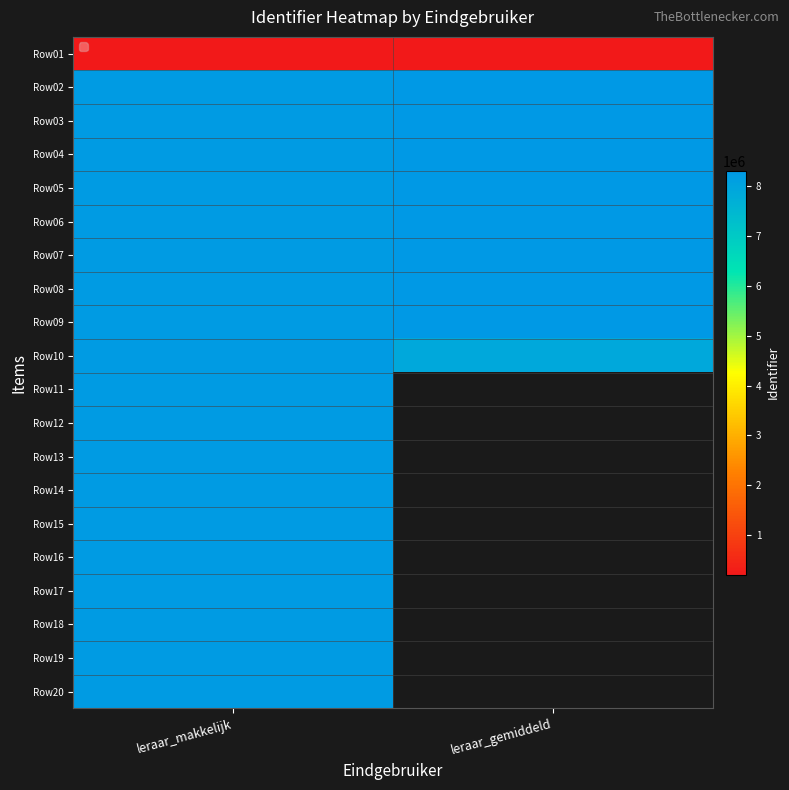

What is the sum of all Row07 values?

16564867.0